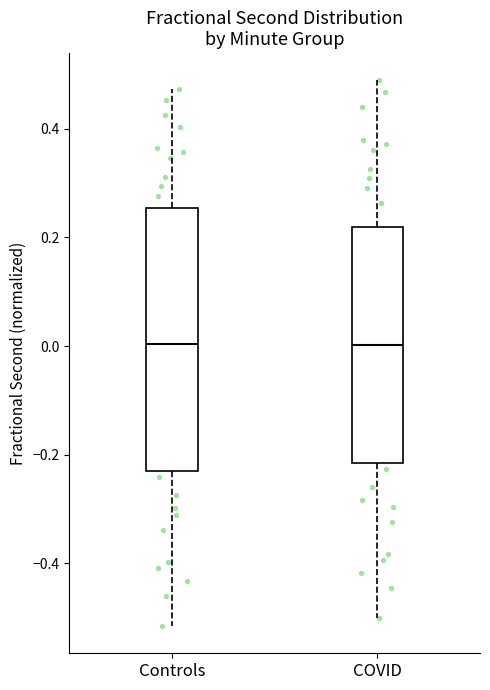

Reading left to right, transcribe this box plot: for each box, give where its median line is, the range the box spans, and where its two whiskers end, as read against the y-axis. The values are not printed on the chart, so give them approximately, as read against the axis.

Controls: median 0.00, box -0.22 to 0.26, whiskers -0.52 to 0.48
COVID: median 0.00, box -0.22 to 0.22, whiskers -0.50 to 0.48